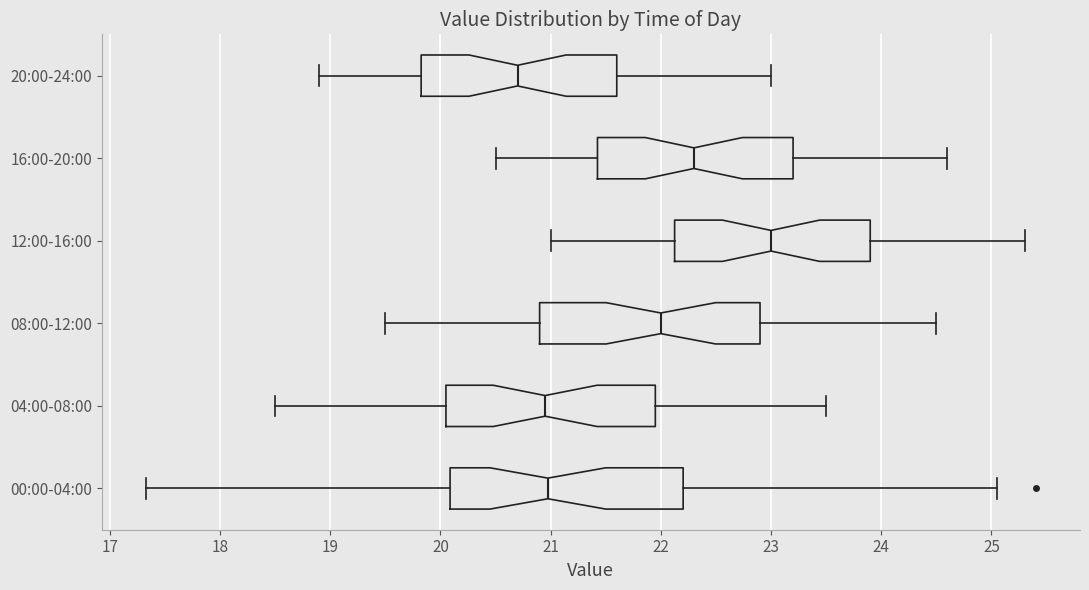

Where does the median line of the box for 16:00-20:00 sit on the x-axis? The values are not printed on the chart, so give them approximately, as read against the axis.

22.3